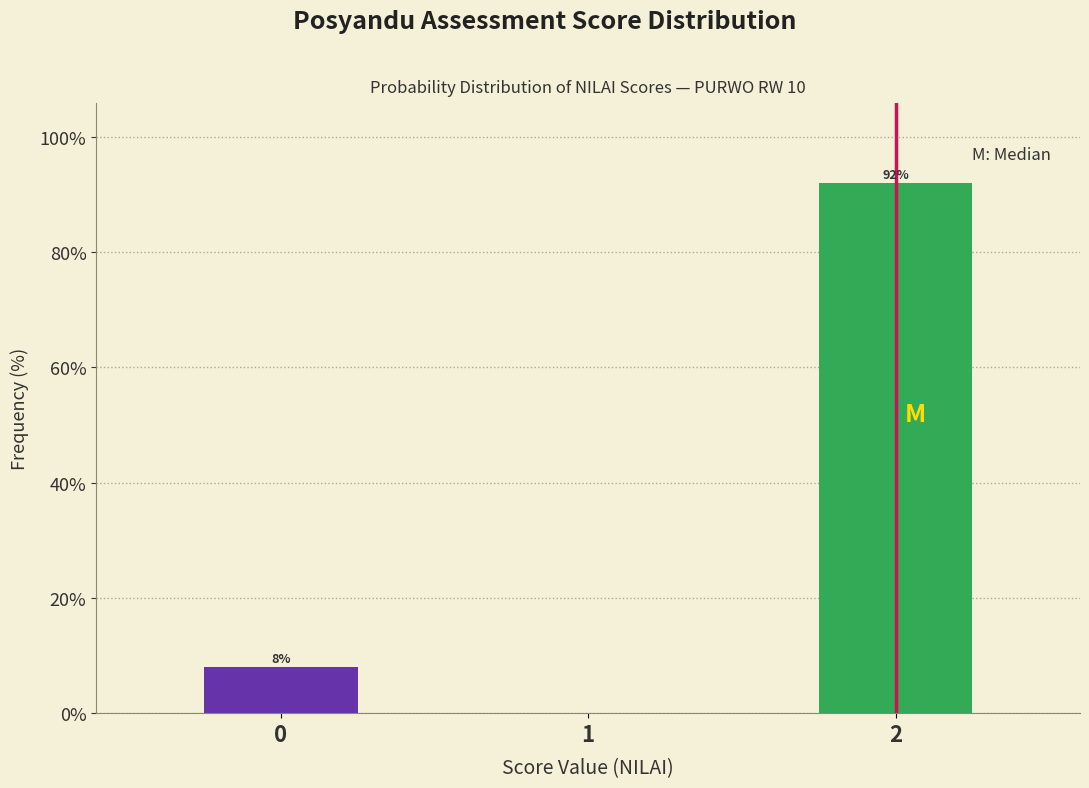

Reading right to left, what are all the values shown in this chart?

2=92	1=0	0=8